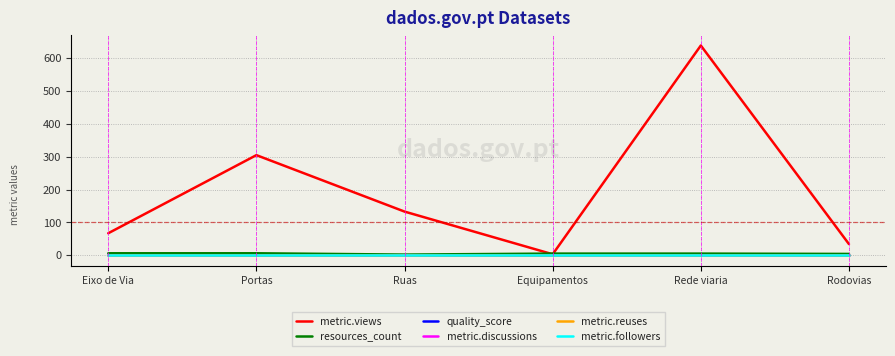

List the labels in order of metric.reuses value, largest first.

Eixo de Via, Portas, Ruas, Equipamentos, Rede viaria, Rodovias